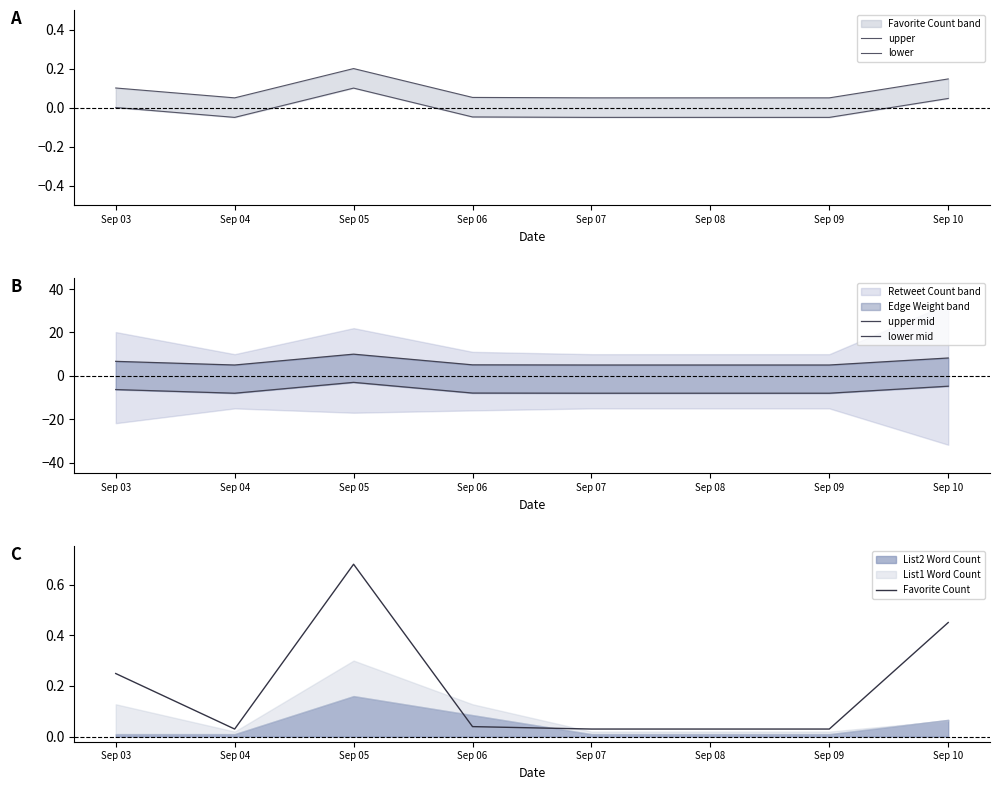

How many series are shown in this chart?

5